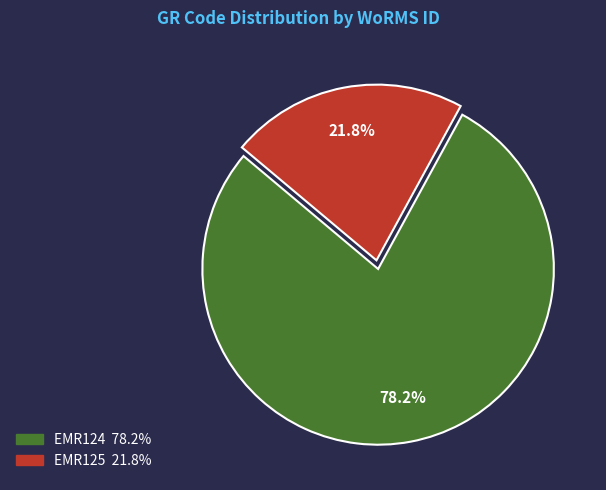

True or false: EMR124 accounts for 78% of the total.

True